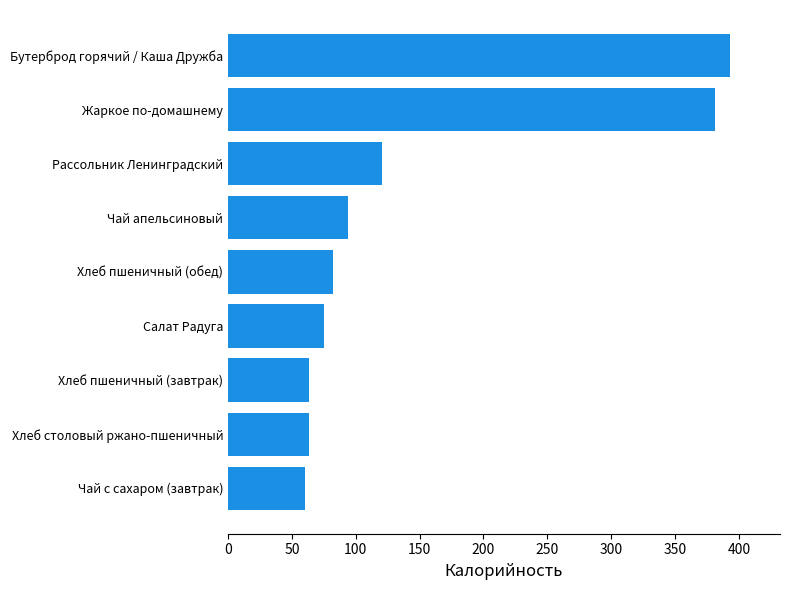

What is the average value?

148.2